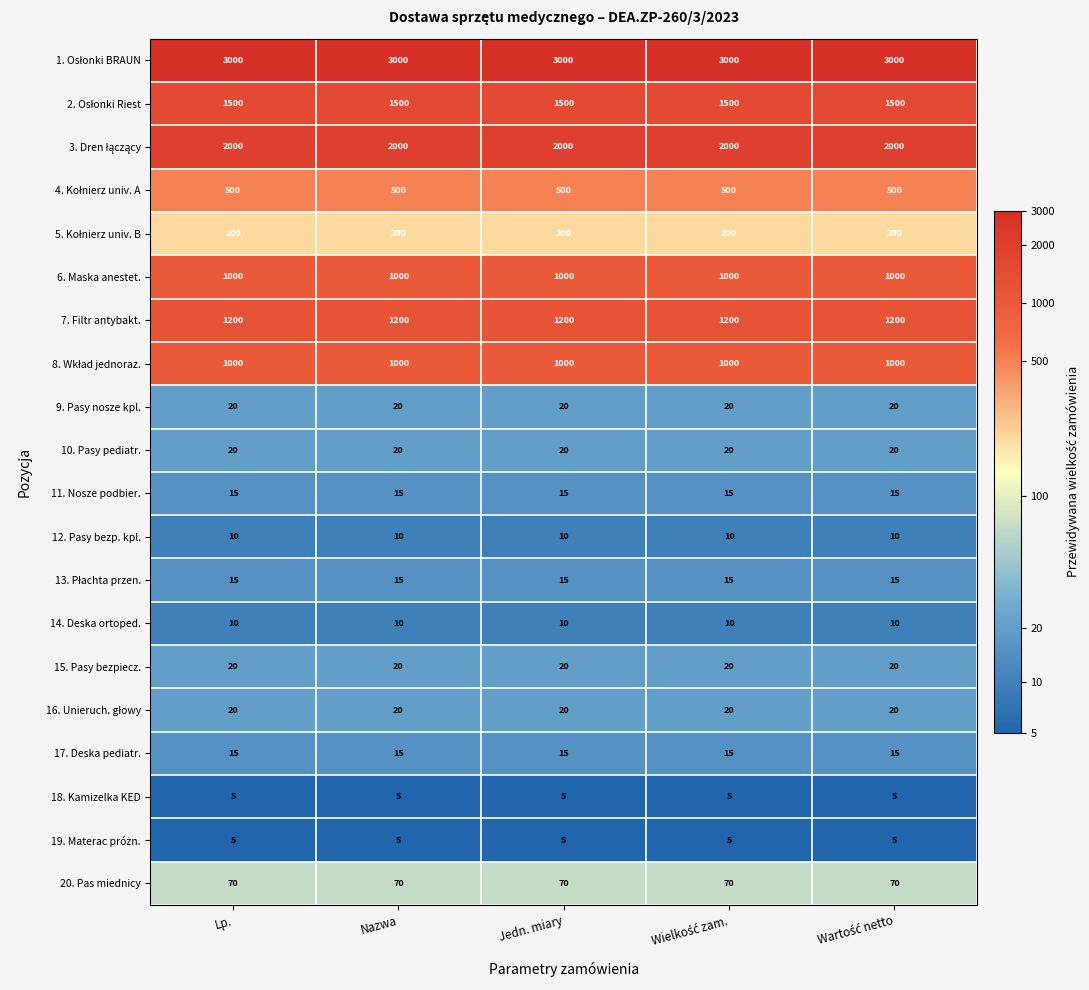

What value does the 18. Kamizelka KED series have at Jedn. miary?

5